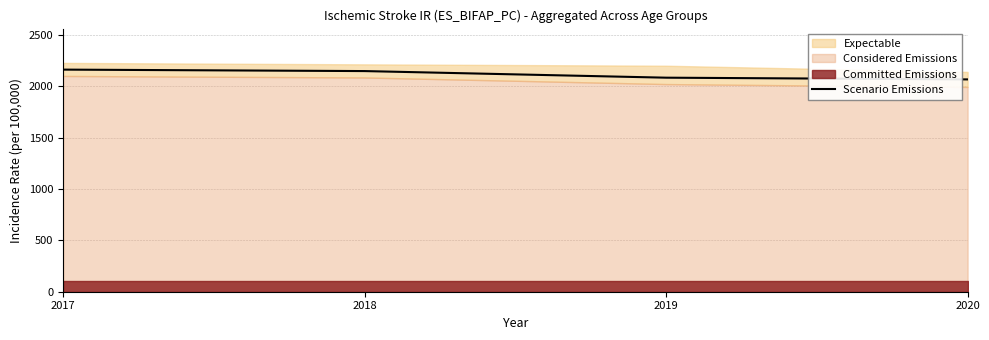

List the labels in order of value, smallest first.

2020, 2019, 2018, 2017